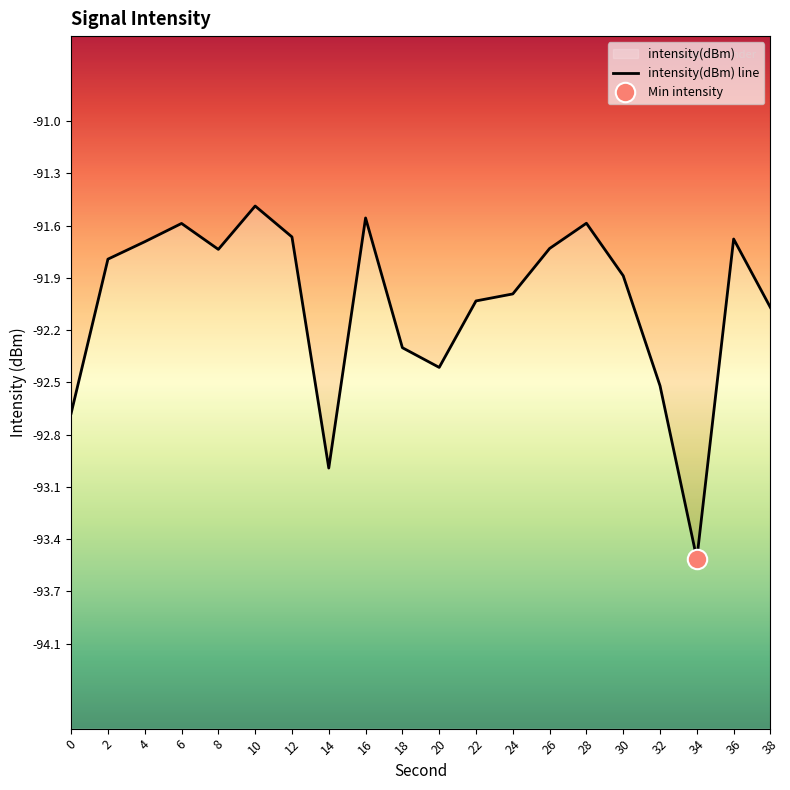

Does the chart have visible grid lines?

No